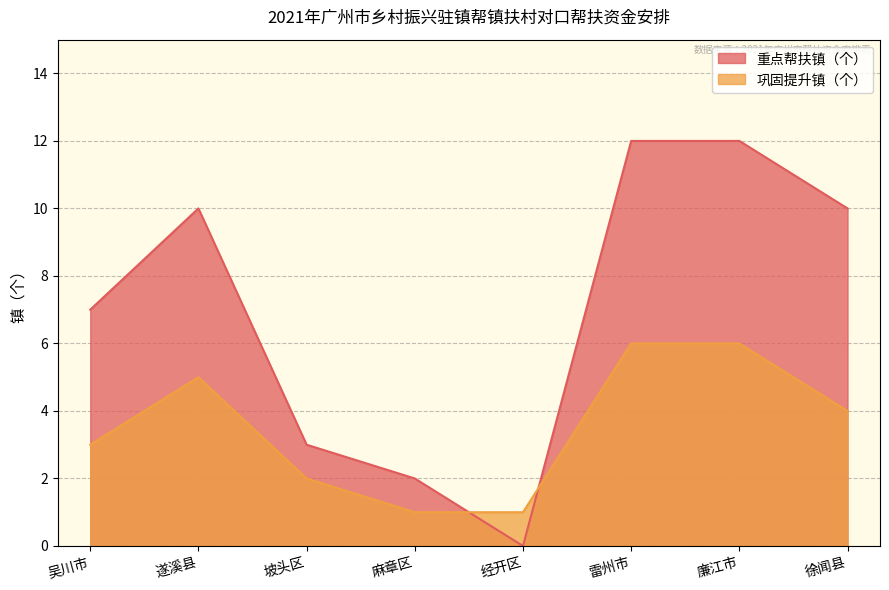

Rank the categories by 重点帮扶镇（个） value from lowest to highest.

经开区, 麻章区, 坡头区, 吴川市, 遂溪县, 徐闻县, 雷州市, 廉江市